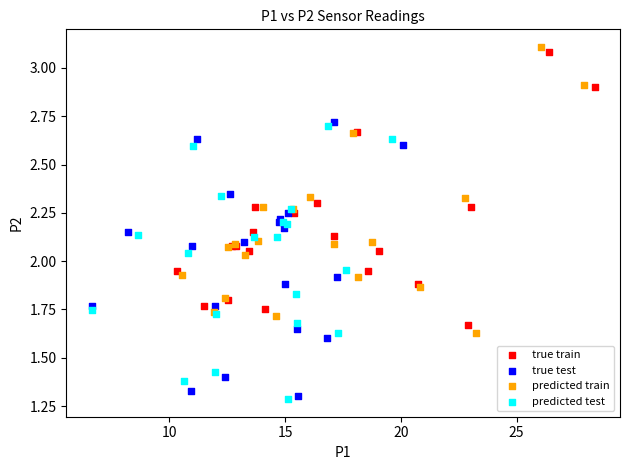

Which series contains the highest Y value?

predicted train